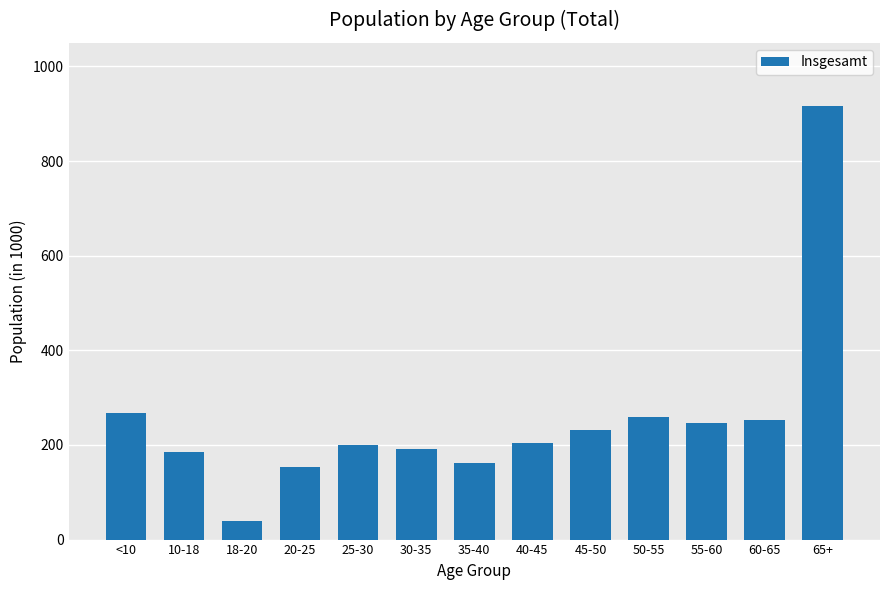

What is the approximate value at 65+?

916.7